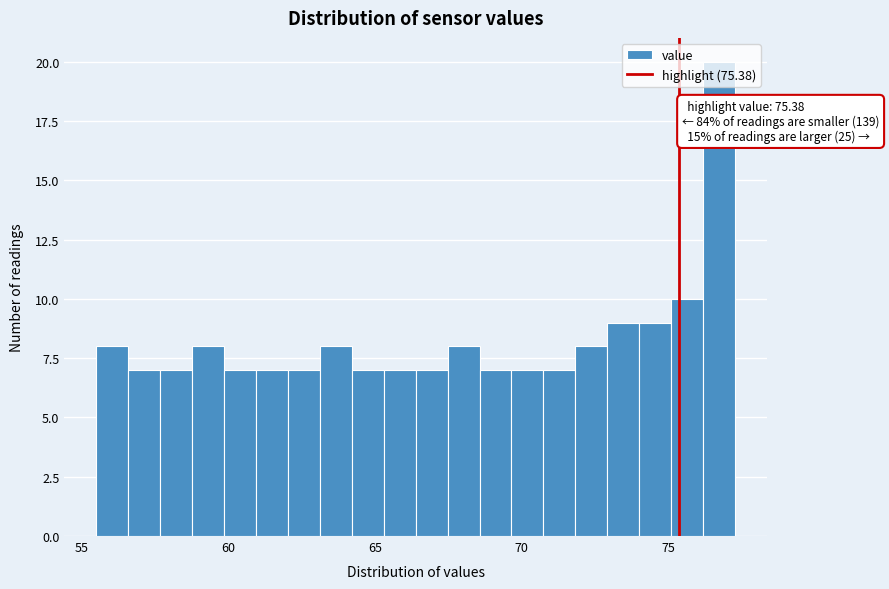

Around what value on the x-axis is the tallest bar? Give the approximate position of its centre, as read against the axis.

76.5